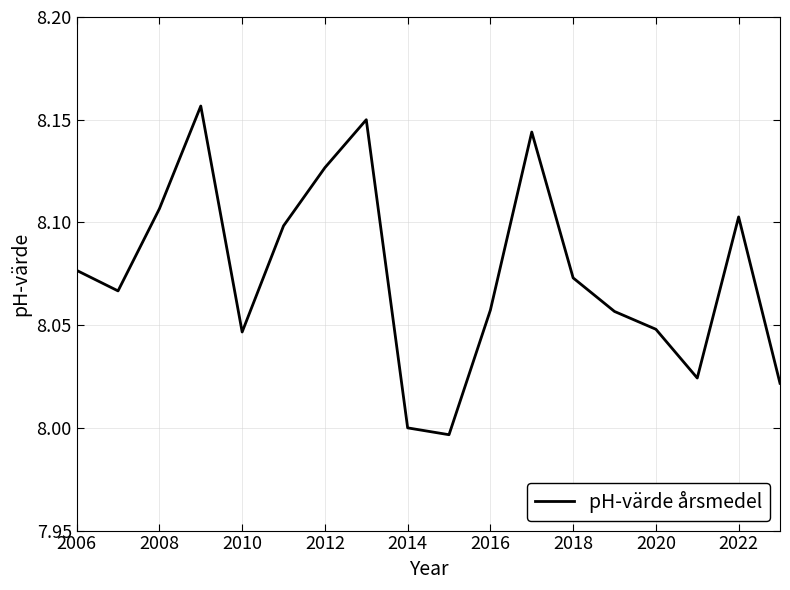

The value at 2016 is 2.5. True or false?

False